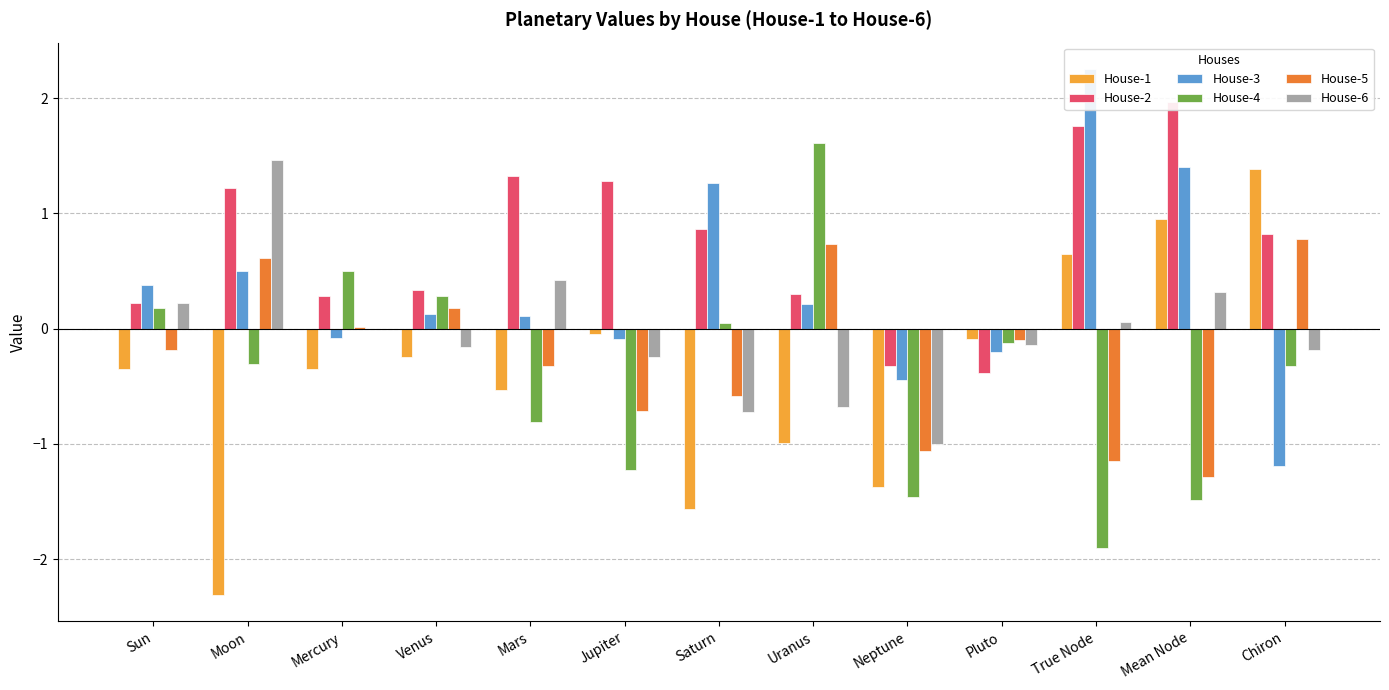

Which series has the largest total across all categories?

House-2